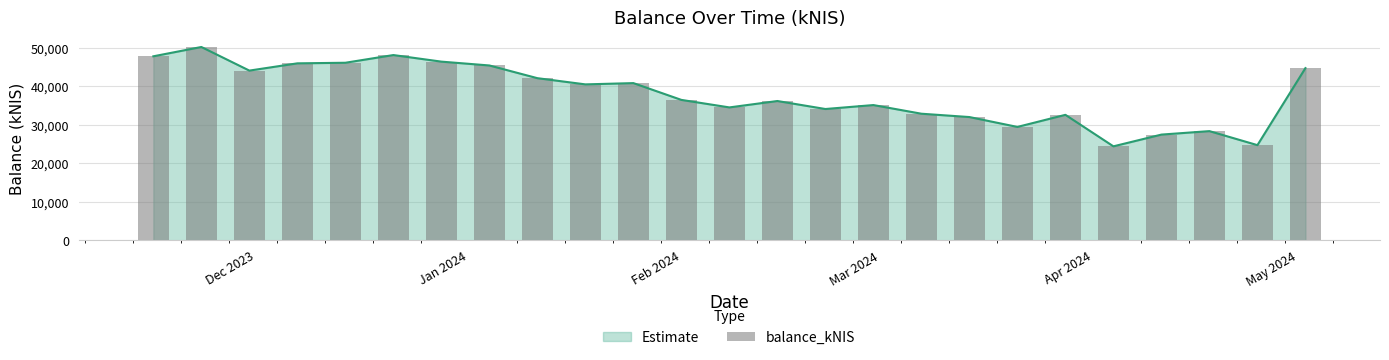

What is the lowest value of the Estimate series?

24407.0